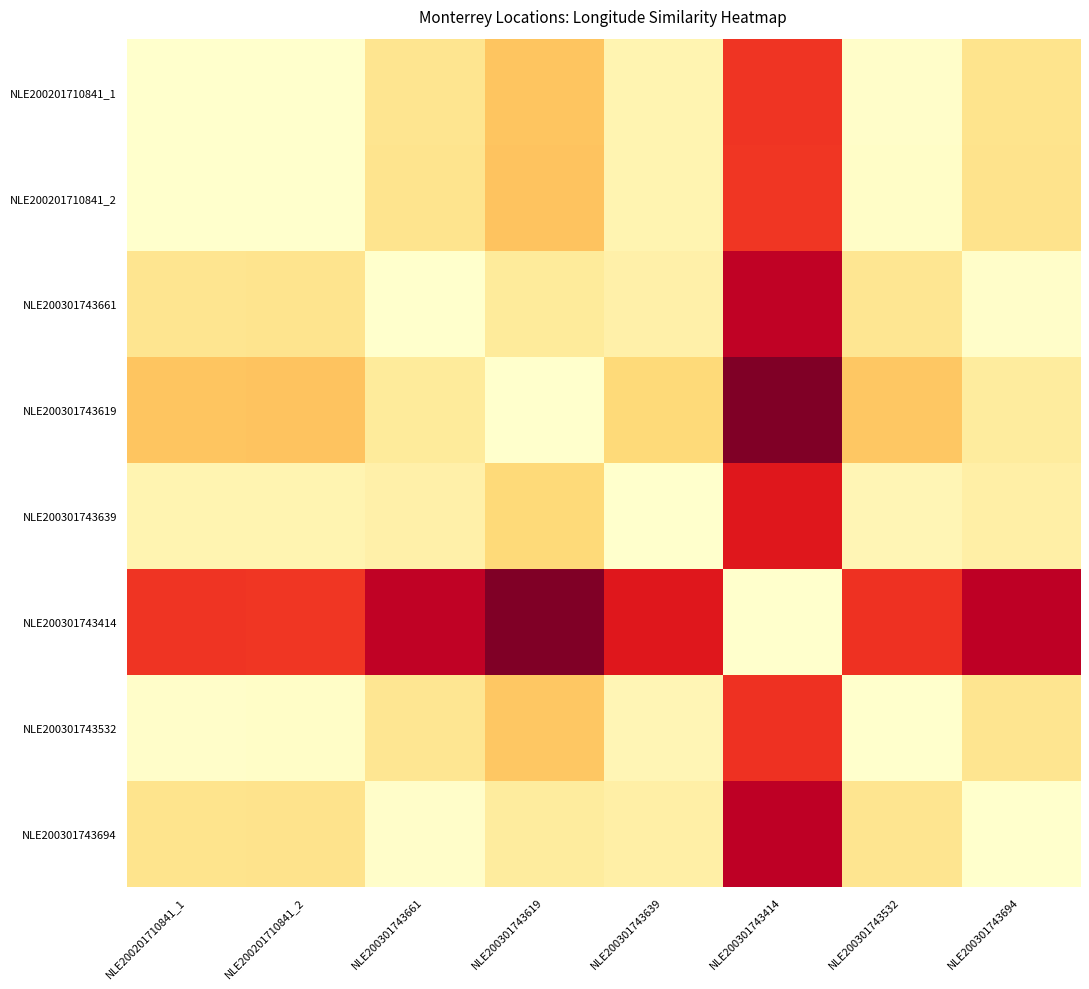

Reading left to right, extract all data points from this chart.

NLE200201710841_1: NLE200201710841_1=1.0	NLE200201710841_2=1.0	NLE200301743661=0.8	NLE200301743619=0.7	NLE200301743639=0.9	NLE200301743414=0.3	NLE200301743532=1.0	NLE200301743694=0.8
NLE200201710841_2: NLE200201710841_1=1.0	NLE200201710841_2=1.0	NLE200301743661=0.8	NLE200301743619=0.7	NLE200301743639=0.9	NLE200301743414=0.3	NLE200301743532=1.0	NLE200301743694=0.8
NLE200301743661: NLE200201710841_1=0.8	NLE200201710841_2=0.8	NLE200301743661=1.0	NLE200301743619=0.9	NLE200301743639=0.9	NLE200301743414=0.1	NLE200301743532=0.8	NLE200301743694=1.0
NLE200301743619: NLE200201710841_1=0.7	NLE200201710841_2=0.7	NLE200301743661=0.9	NLE200301743619=1.0	NLE200301743639=0.8	NLE200301743414=0.0	NLE200301743532=0.7	NLE200301743694=0.9
NLE200301743639: NLE200201710841_1=0.9	NLE200201710841_2=0.9	NLE200301743661=0.9	NLE200301743619=0.8	NLE200301743639=1.0	NLE200301743414=0.2	NLE200301743532=0.9	NLE200301743694=0.9
NLE200301743414: NLE200201710841_1=0.3	NLE200201710841_2=0.3	NLE200301743661=0.1	NLE200301743619=0.0	NLE200301743639=0.2	NLE200301743414=1.0	NLE200301743532=0.3	NLE200301743694=0.1
NLE200301743532: NLE200201710841_1=1.0	NLE200201710841_2=1.0	NLE200301743661=0.8	NLE200301743619=0.7	NLE200301743639=0.9	NLE200301743414=0.3	NLE200301743532=1.0	NLE200301743694=0.8
NLE200301743694: NLE200201710841_1=0.8	NLE200201710841_2=0.8	NLE200301743661=1.0	NLE200301743619=0.9	NLE200301743639=0.9	NLE200301743414=0.1	NLE200301743532=0.8	NLE200301743694=1.0